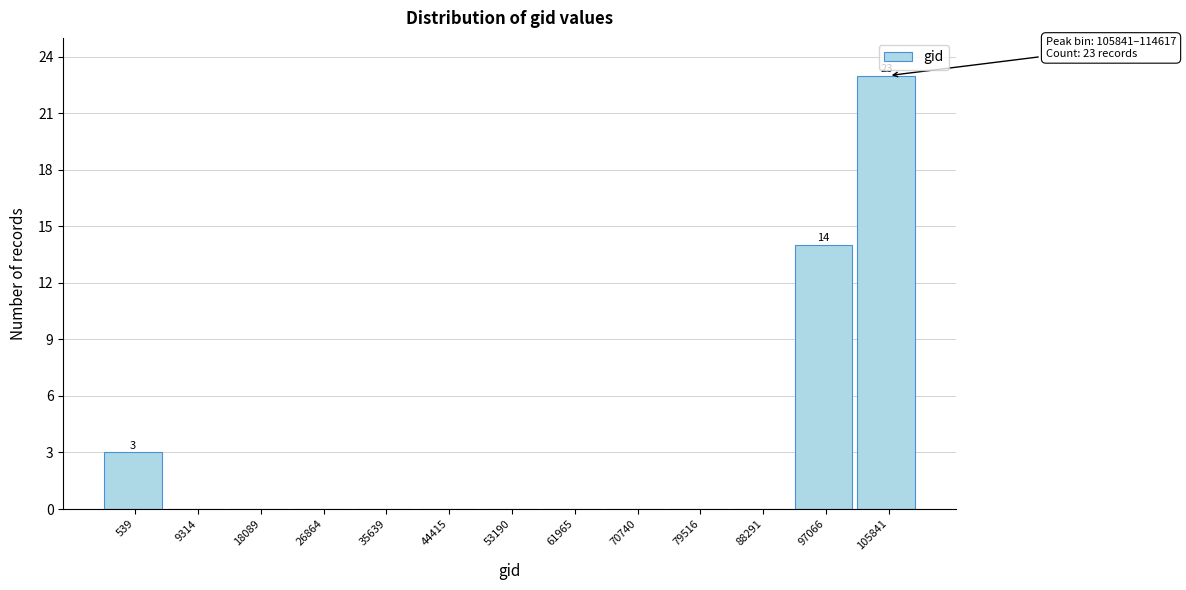

Reading right to left, list all the values displayed in this chart.

105841=23	97066=14	88291=0	79516=0	70740=0	61965=0	53190=0	44415=0	35639=0	26864=0	18089=0	9314=0	539=3